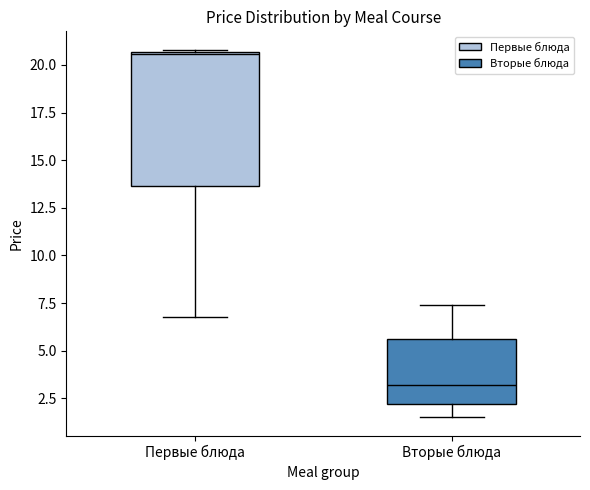

Reading left to right, transcribe this box plot: for each box, give where its median line is, the range the box spans, and where its two whiskers end, as read against the y-axis. The values are not printed on the chart, so give them approximately, as read against the axis.

Первые блюда: median 20.5, box 13.5 to 20.5, whiskers 7.0 to 21.0
Вторые блюда: median 3.0, box 2.0 to 5.5, whiskers 1.5 to 7.5